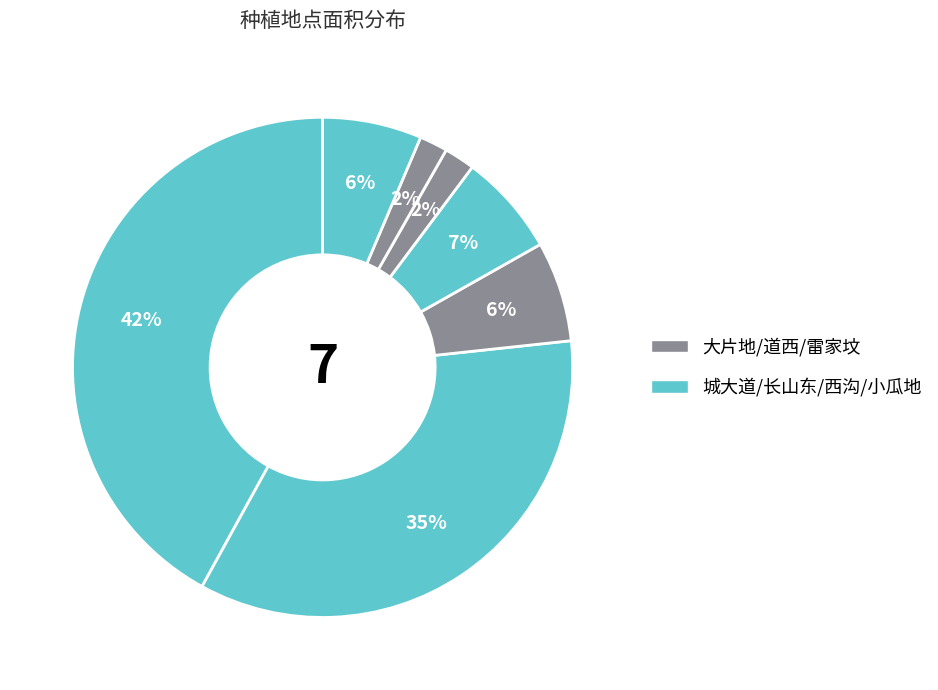

Count the number of slices in the pie.

7